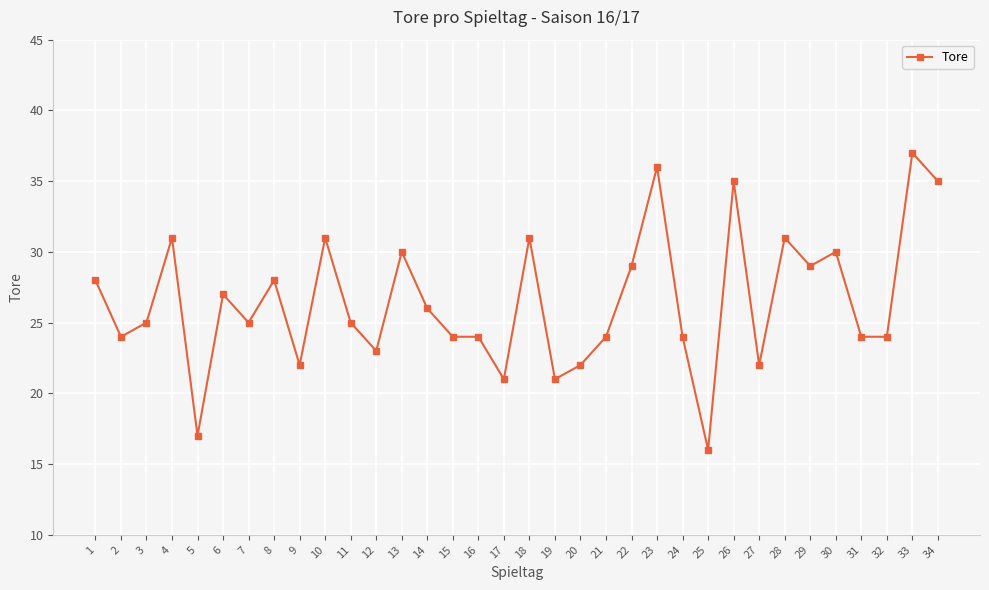

Where is the first local maximum?

4